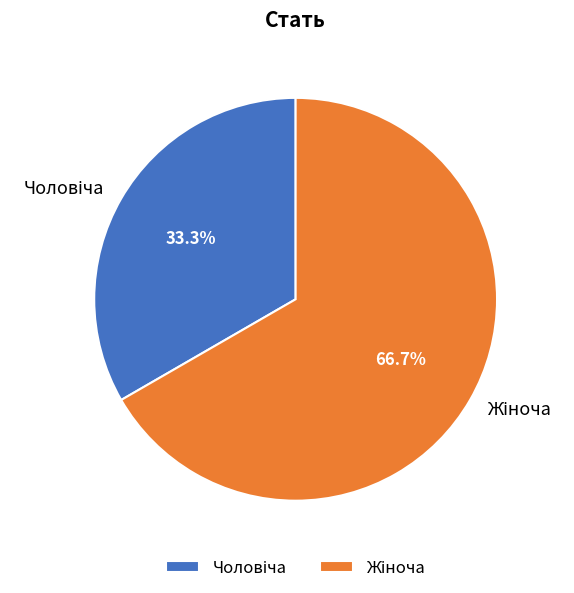

How many segments does this pie chart have?

2